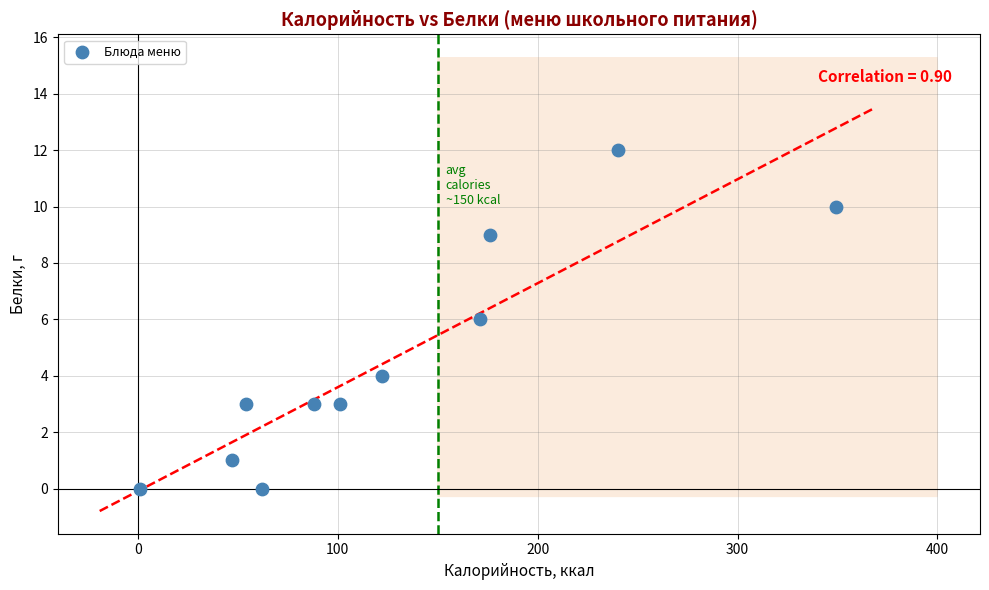

What is the average X value?

128